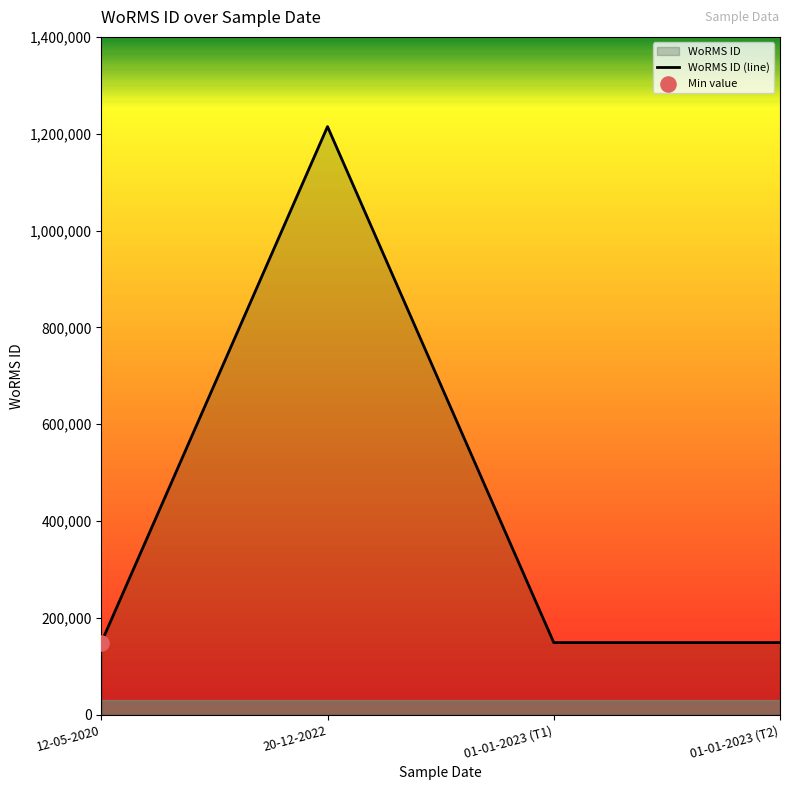

Approximately how many times larger is the value at 20-12-2022 compared to 01-01-2023 (T2)?

8.2